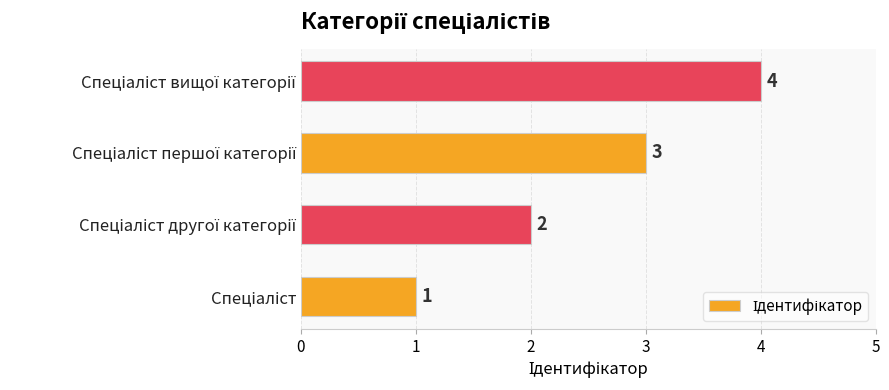

How many values are between 2 and 4?

3